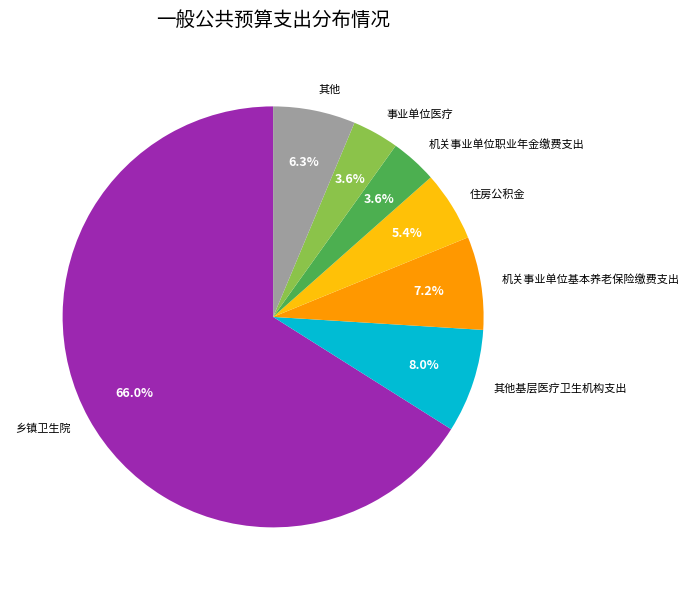

To the nearest percent, what portion does 机关事业单位基本养老保险缴费支出 represent?

7%